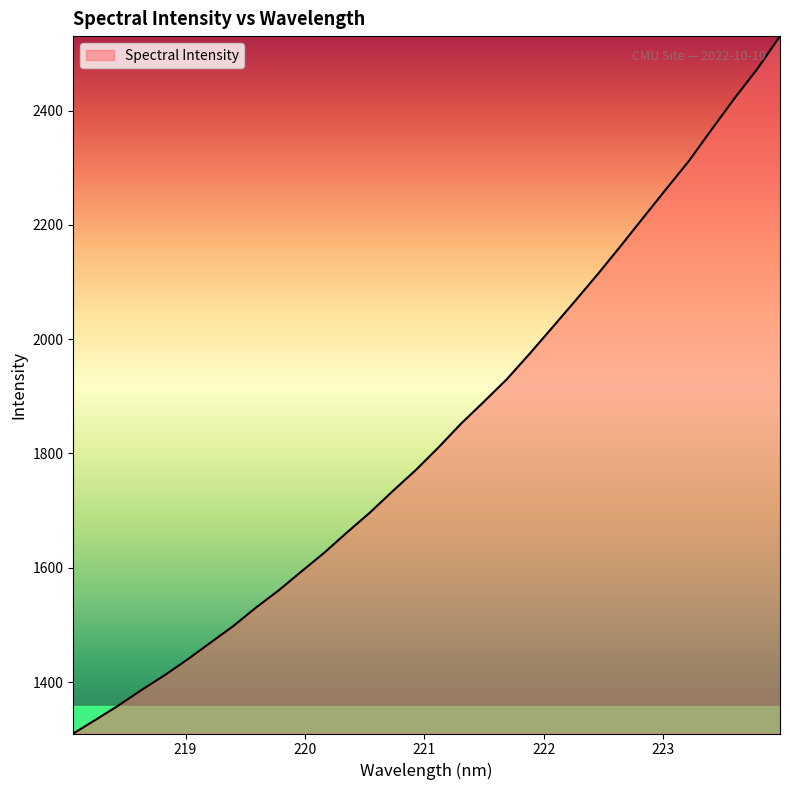

What is the greatest value displayed?

2530.4